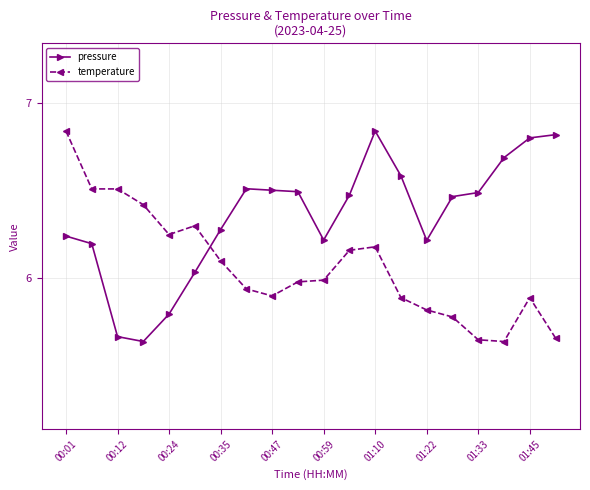

How many intersections are there between pressure and temperature?

1